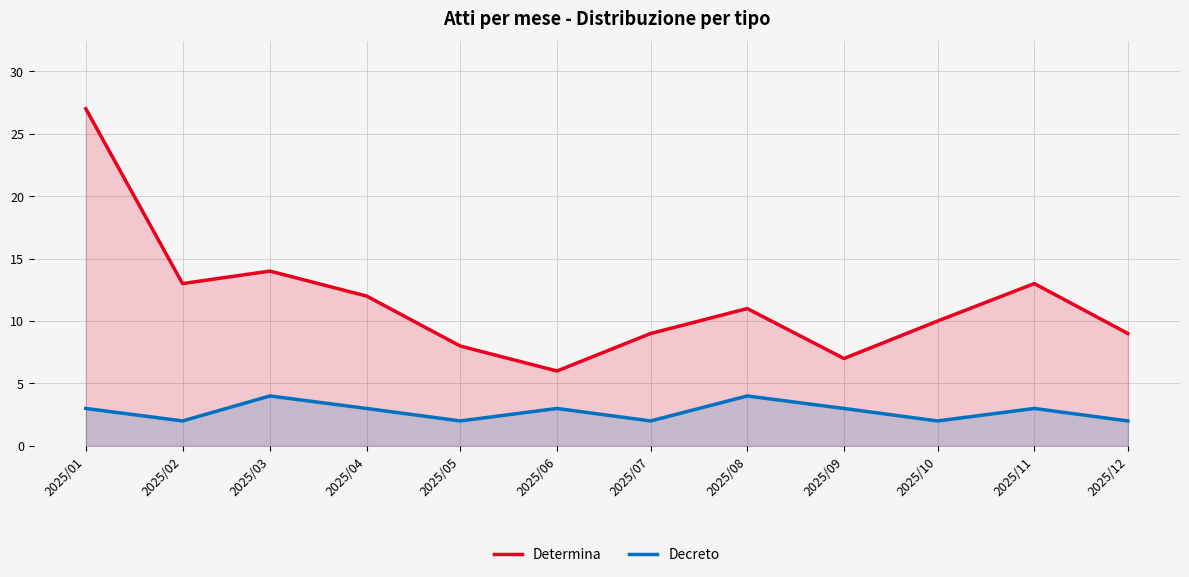

Count the number of data series in this chart.

2